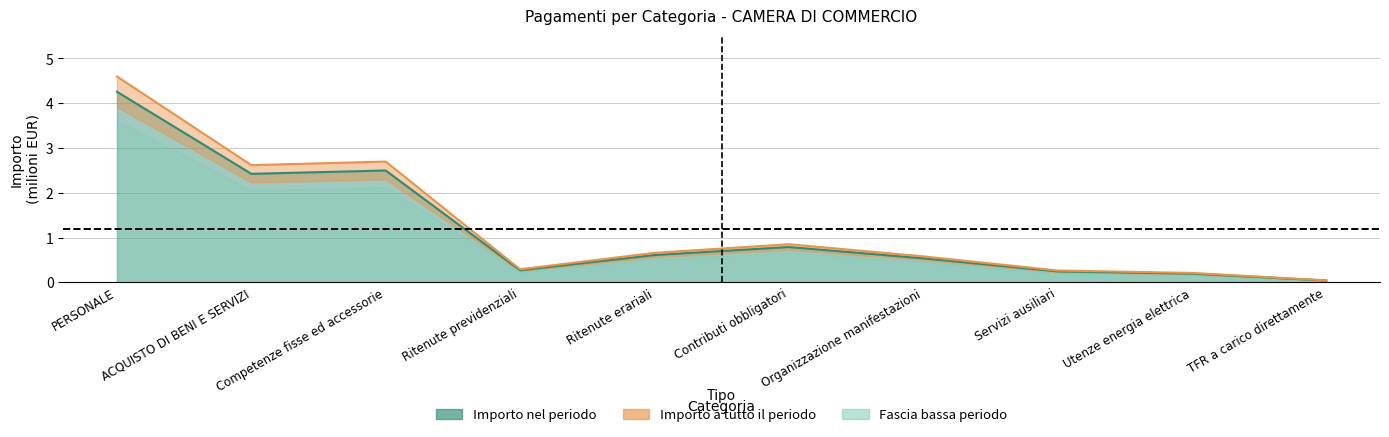

What is the maximum value shown in the chart?

4.6